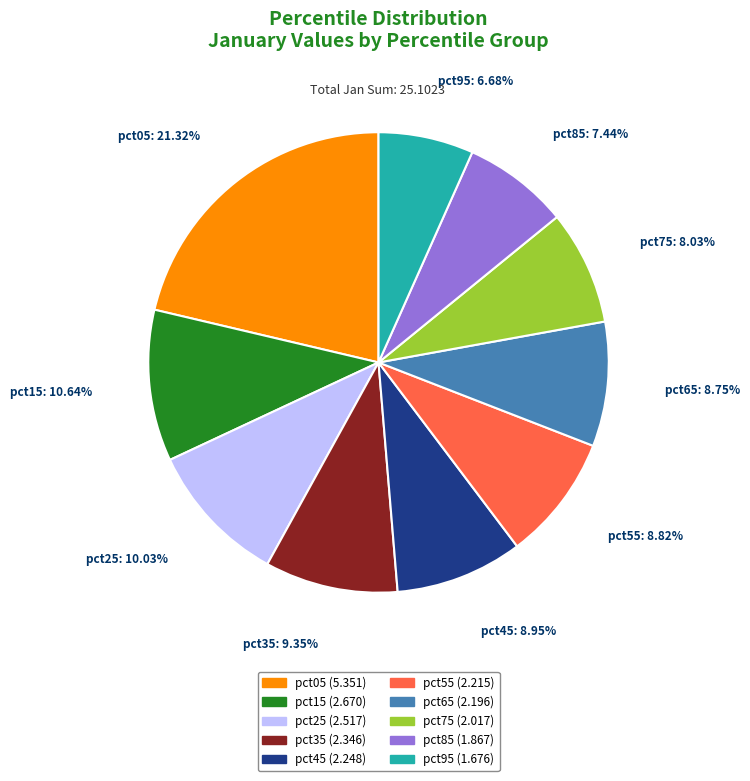

What is the smallest slice in the pie chart?

pct95